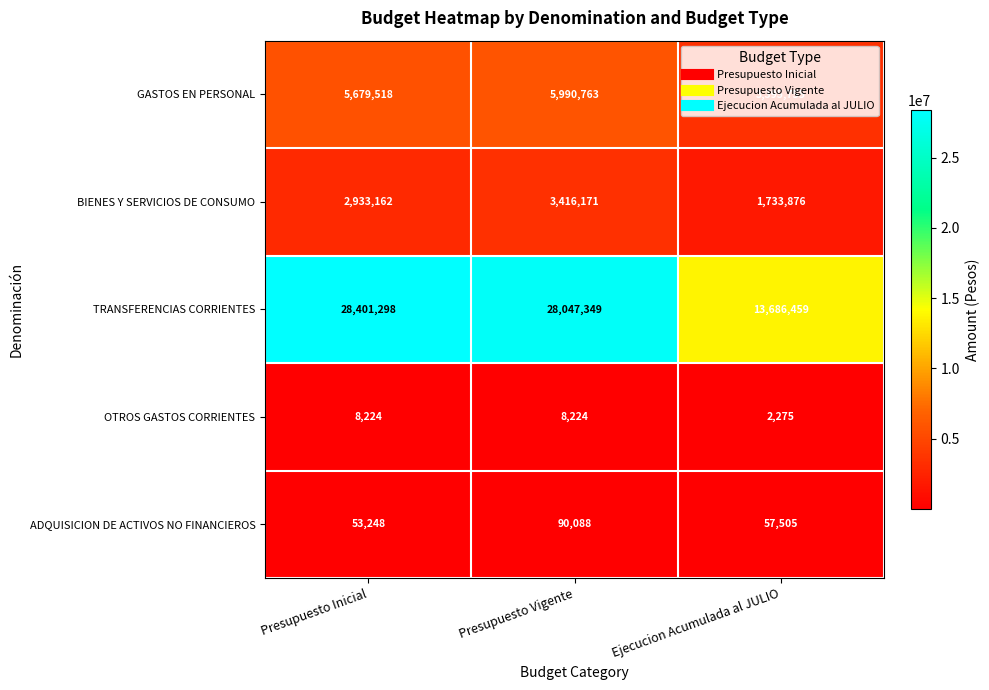

How many data points does each series have?

3